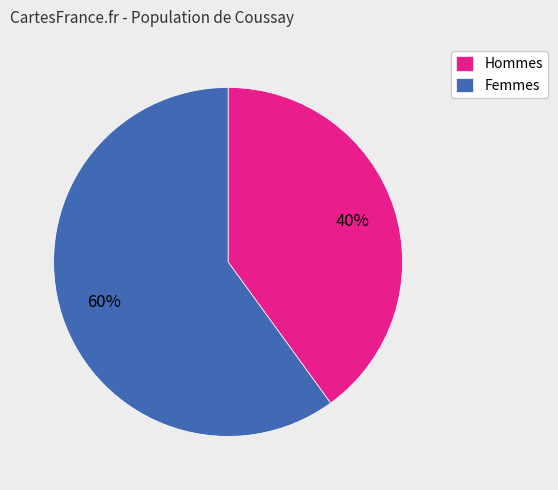

Is there a majority slice in this chart?

Yes